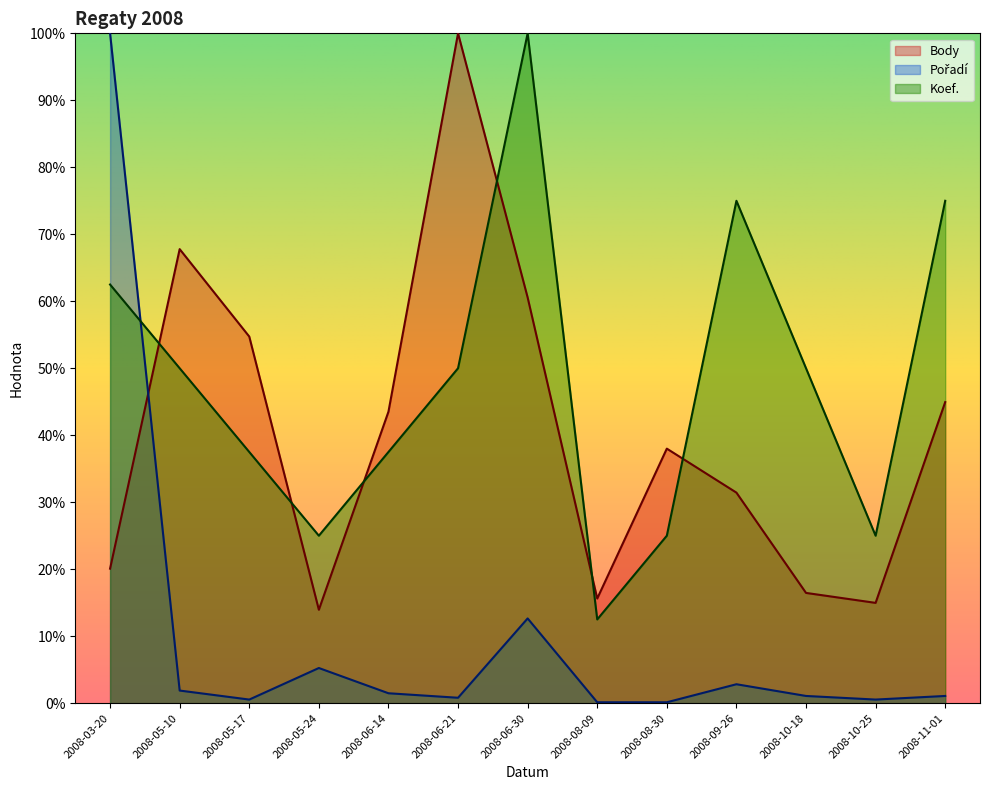

At 2008-11-01, list the series in order from smallest to largest.

Pořadí, Body, Koef.